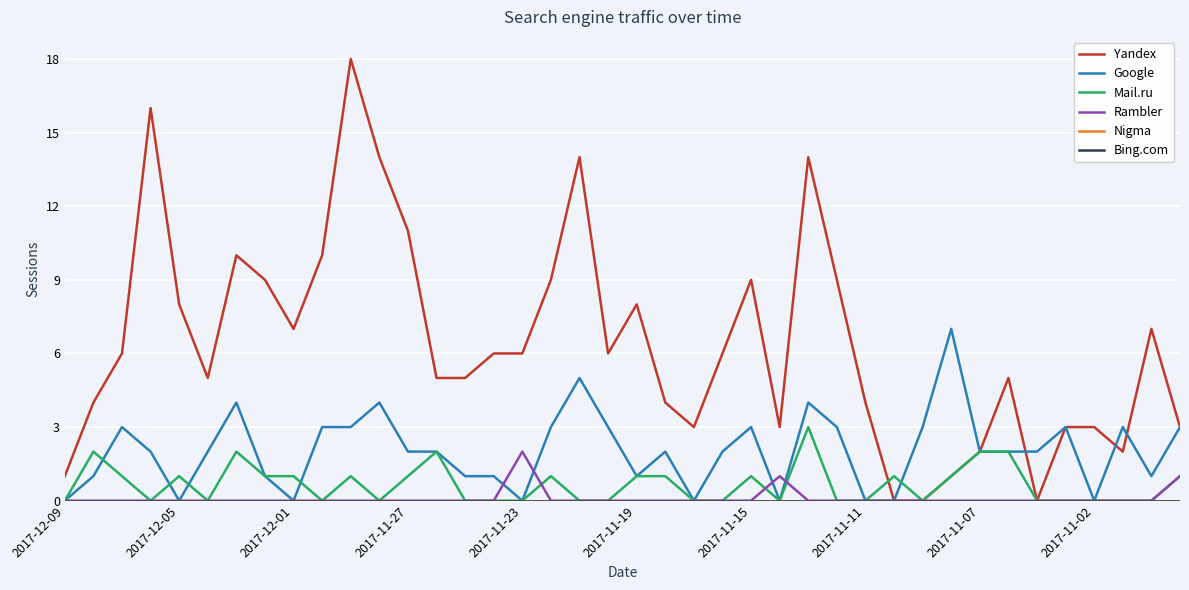

Is this an area chart (filled region under the line)?

No